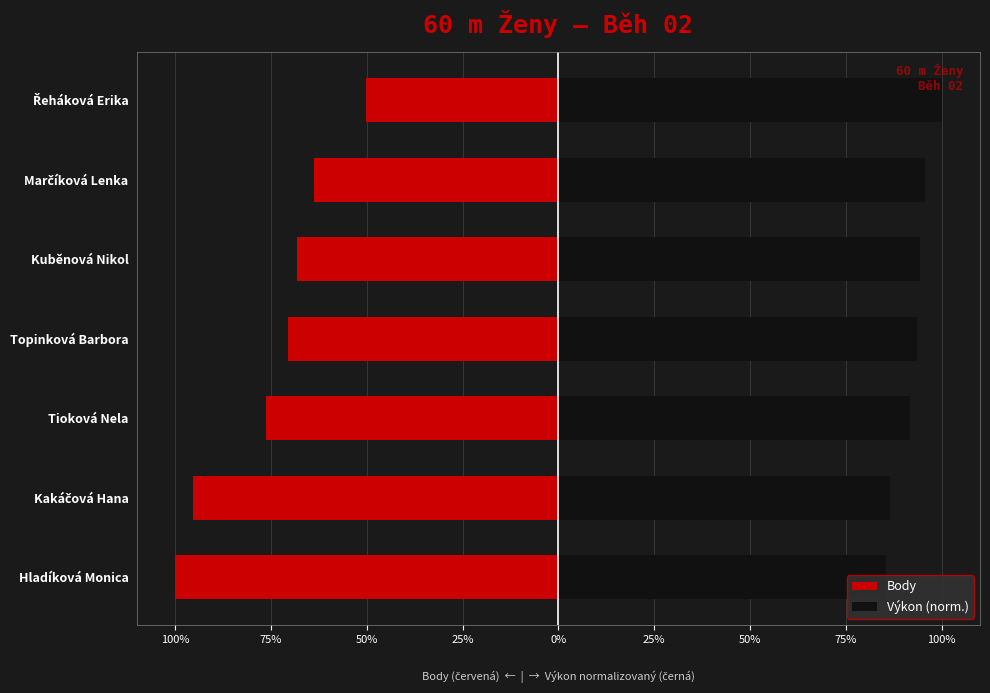

True or false: Body has a value of -94.3 at Kuběnová Nikol.

False